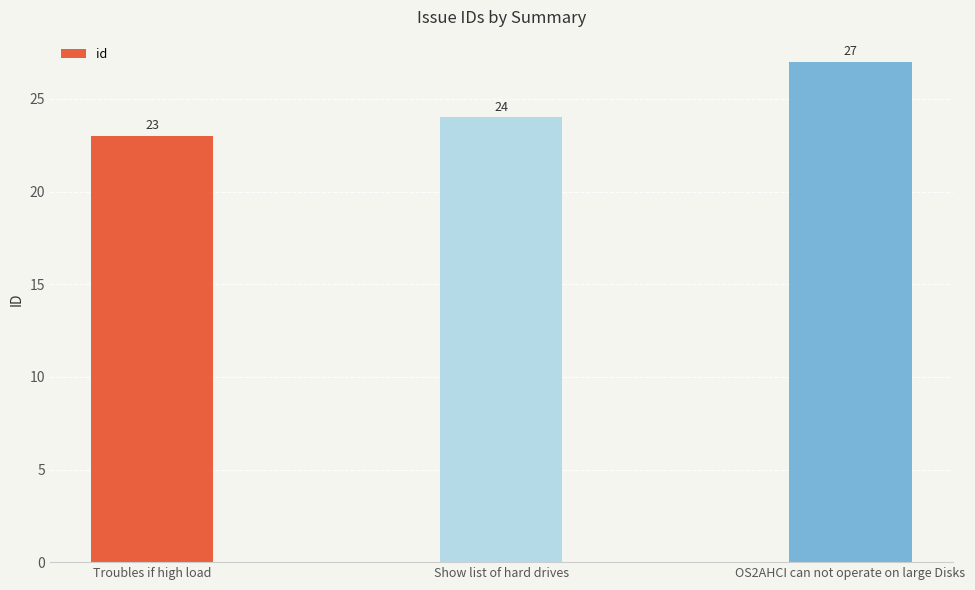

List the labels in order of value, smallest first.

Troubles if high load, Show list of hard drives, OS2AHCI can not operate on large Disks